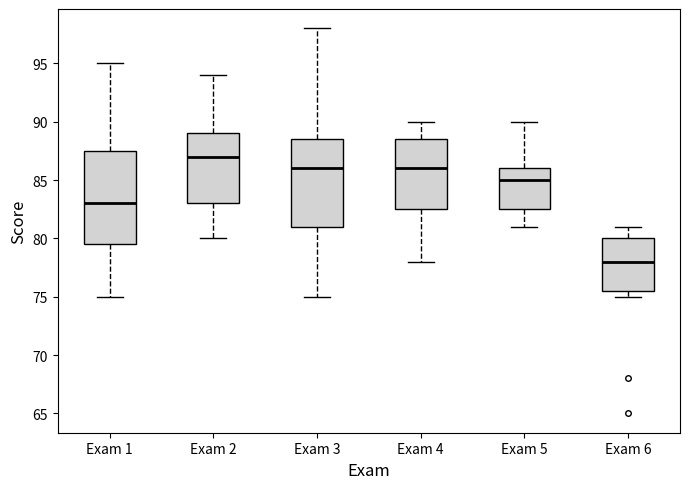

Reading left to right, read every box against the y-axis: the position of its median line, the range the box covers, and the ends of its whiskers. The values are not printed on the chart, so give them approximately, as read against the axis.

Exam 1: median 83.0, box 79.5 to 87.5, whiskers 75.0 to 95.0
Exam 2: median 87.0, box 83.0 to 89.0, whiskers 80.0 to 94.0
Exam 3: median 86.0, box 81.0 to 88.5, whiskers 75.0 to 98.0
Exam 4: median 86.0, box 82.5 to 88.5, whiskers 78.0 to 90.0
Exam 5: median 85.0, box 82.5 to 86.0, whiskers 81.0 to 90.0
Exam 6: median 78.0, box 75.5 to 80.0, whiskers 75.0 to 81.0